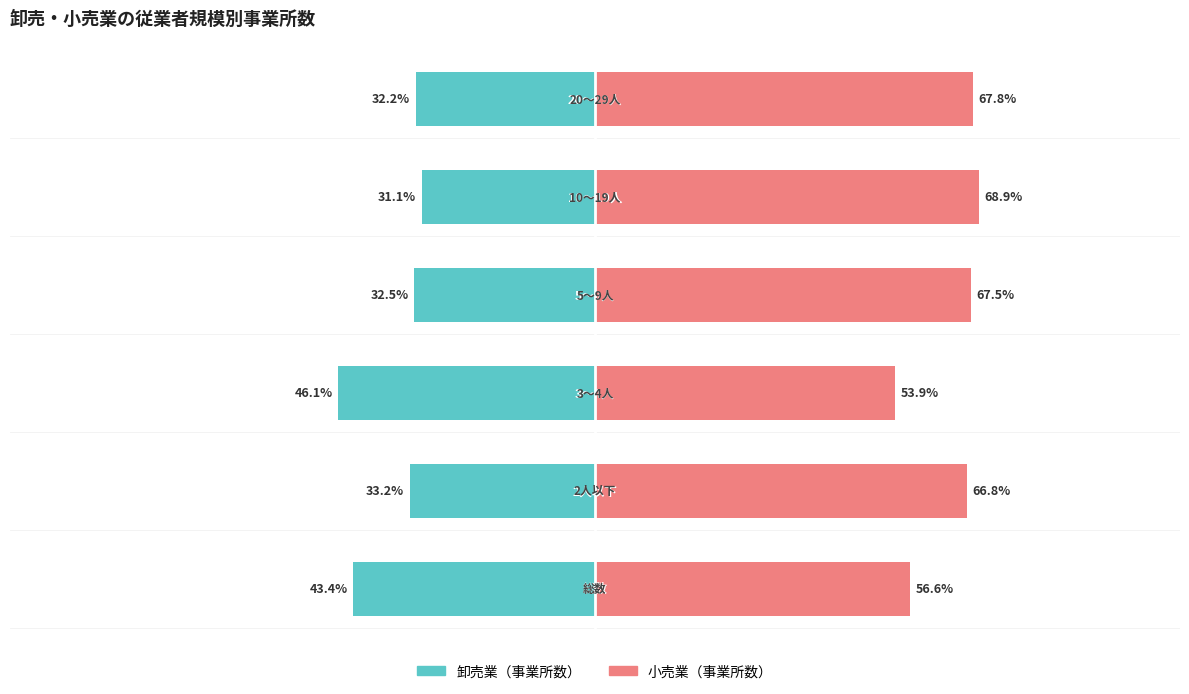

List the series in order of their peak value, highest first.

小売業（事業所数）, 卸売業（事業所数）